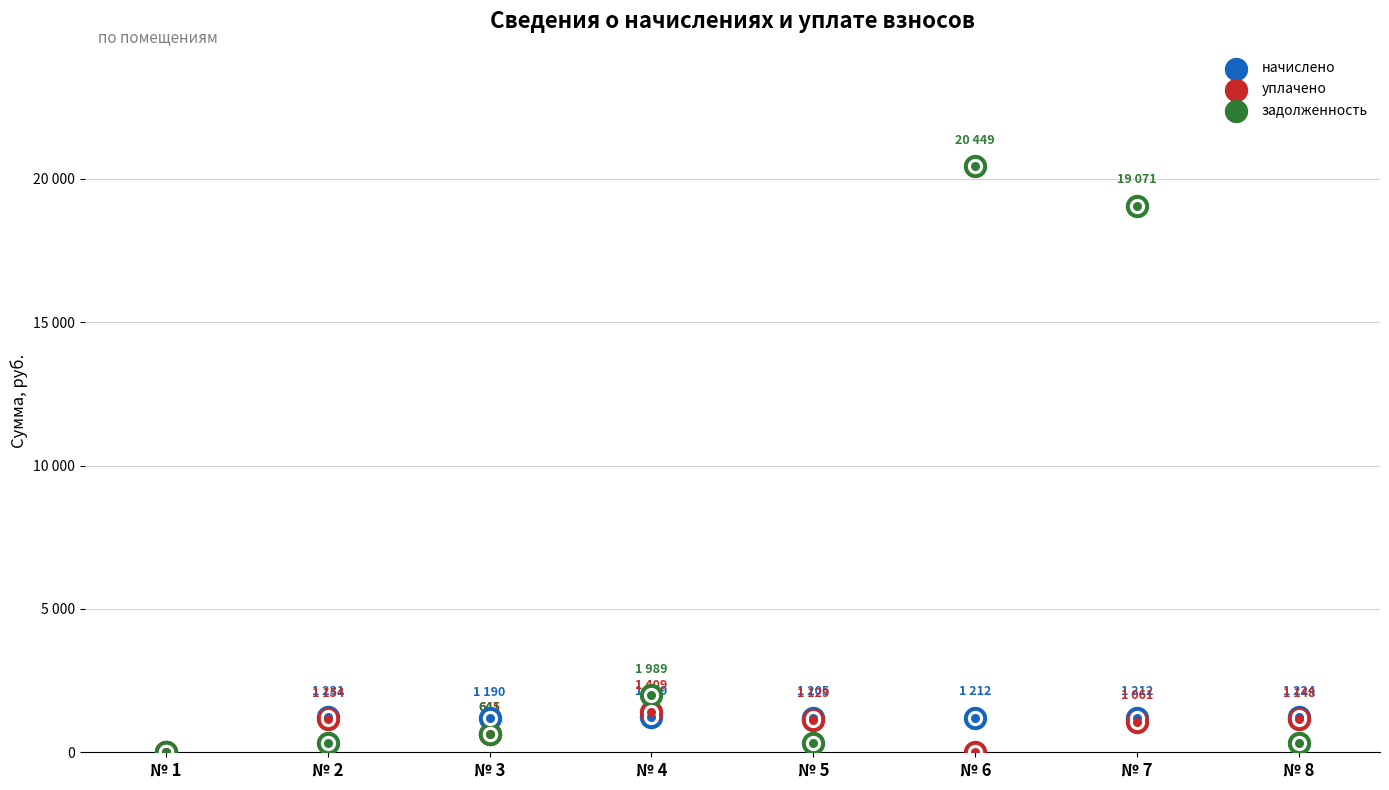

Which series contains the highest Y value?

задолженность